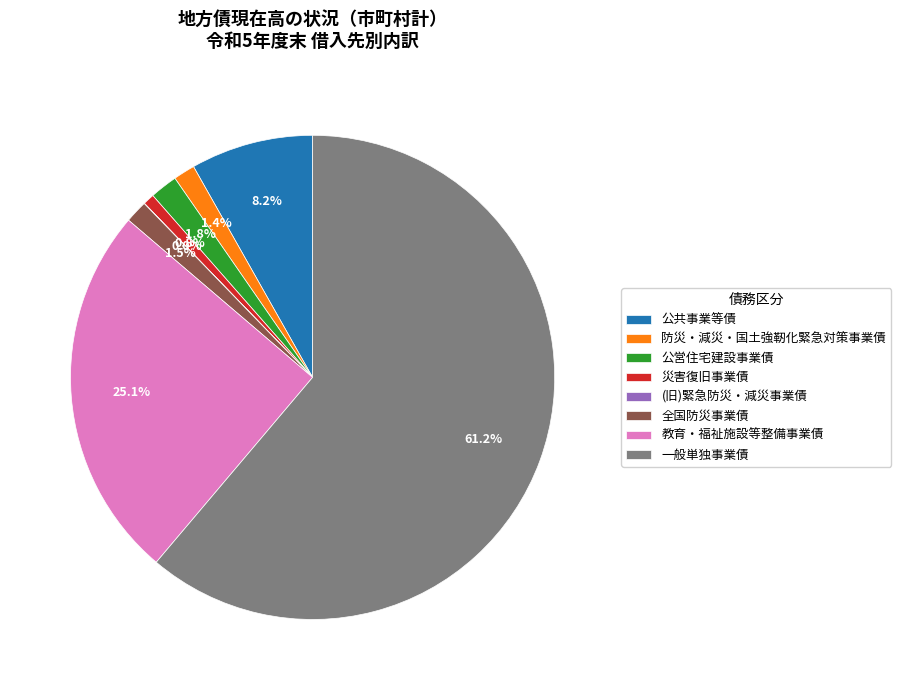

Is it true that 公営住宅建設事業債 is 9% of the pie?

False